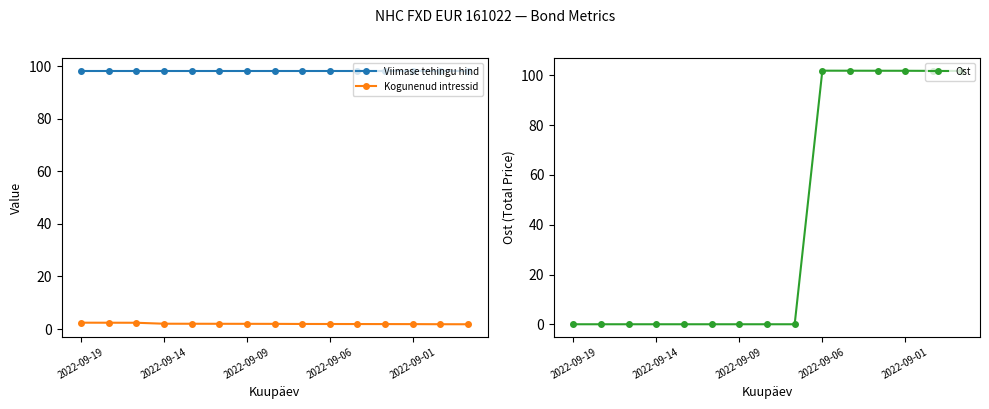

Which series ends up on top after the final intersection of Kogunenud intressid and Ost?

Ost